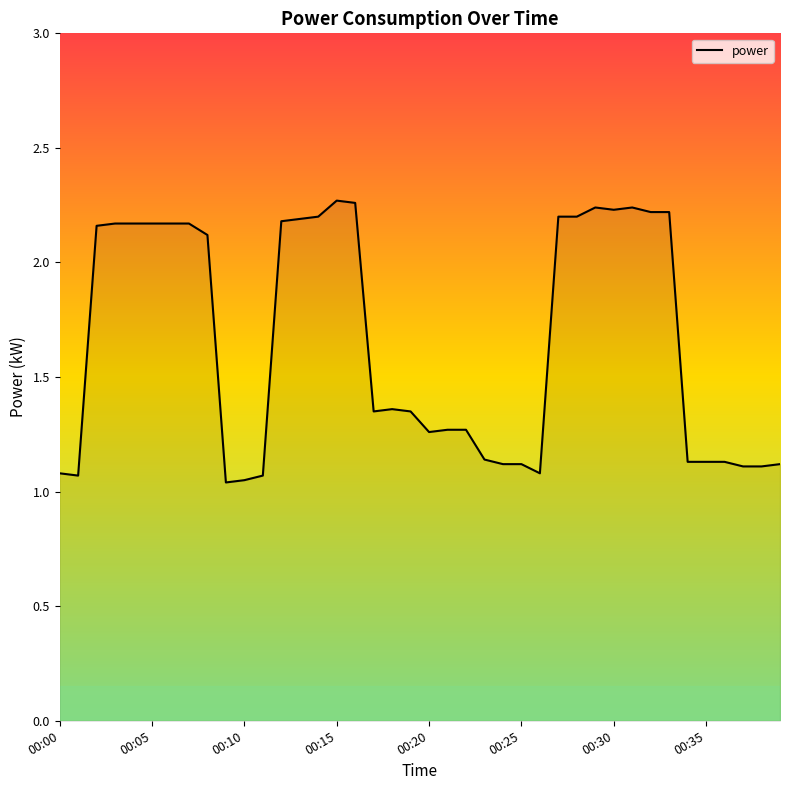

What is the difference between the maximum and minimum values?

1.2